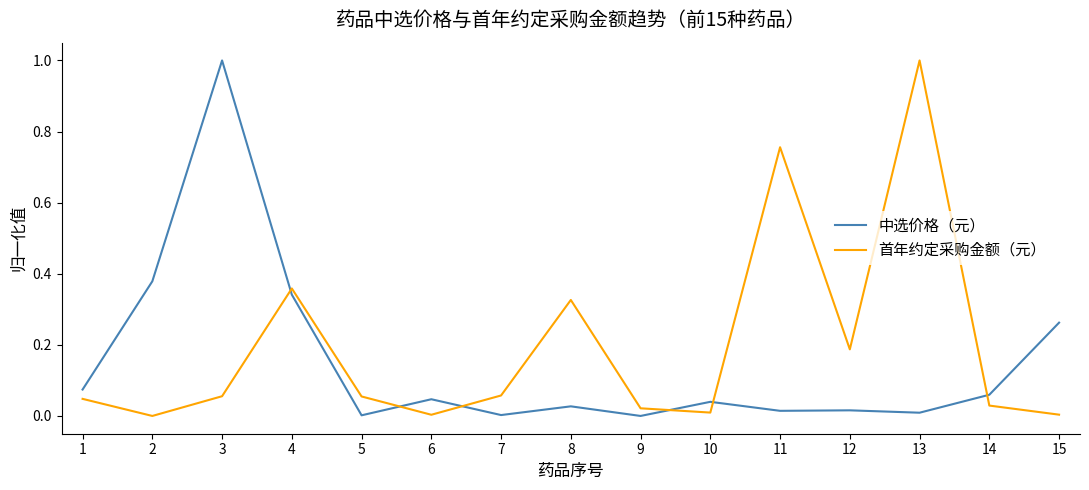

What are all the series names shown in the legend?

中选价格（元）, 首年约定采购金额（元）